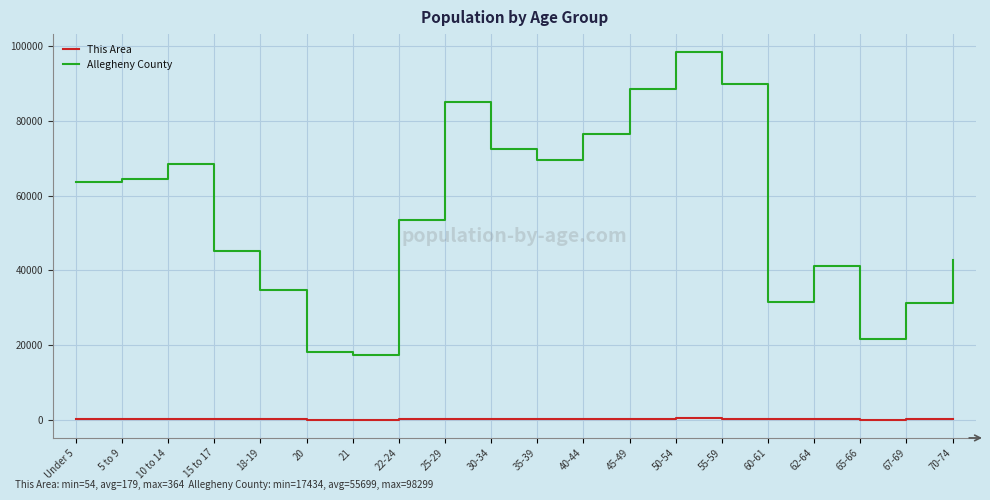

What position from the right is 55-59?

6